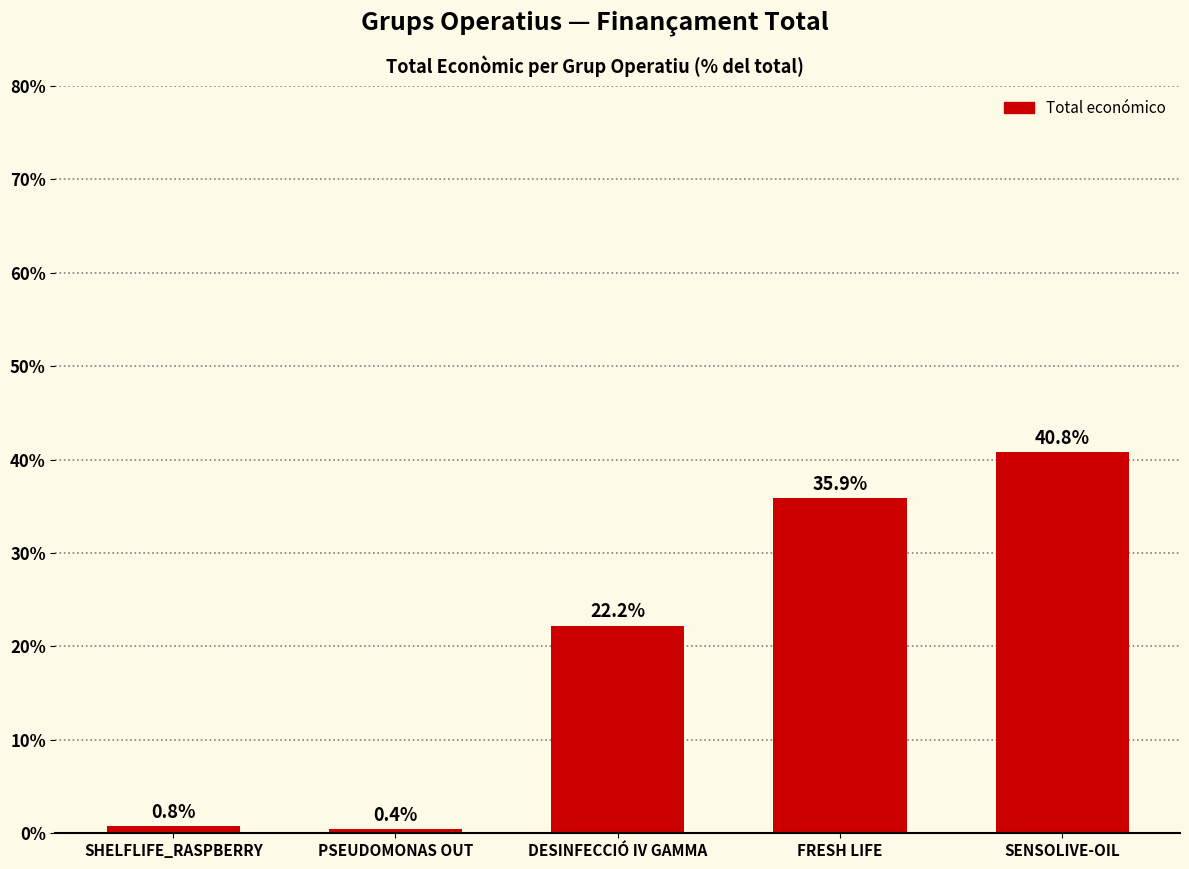

How many distinct data groups are displayed?

1